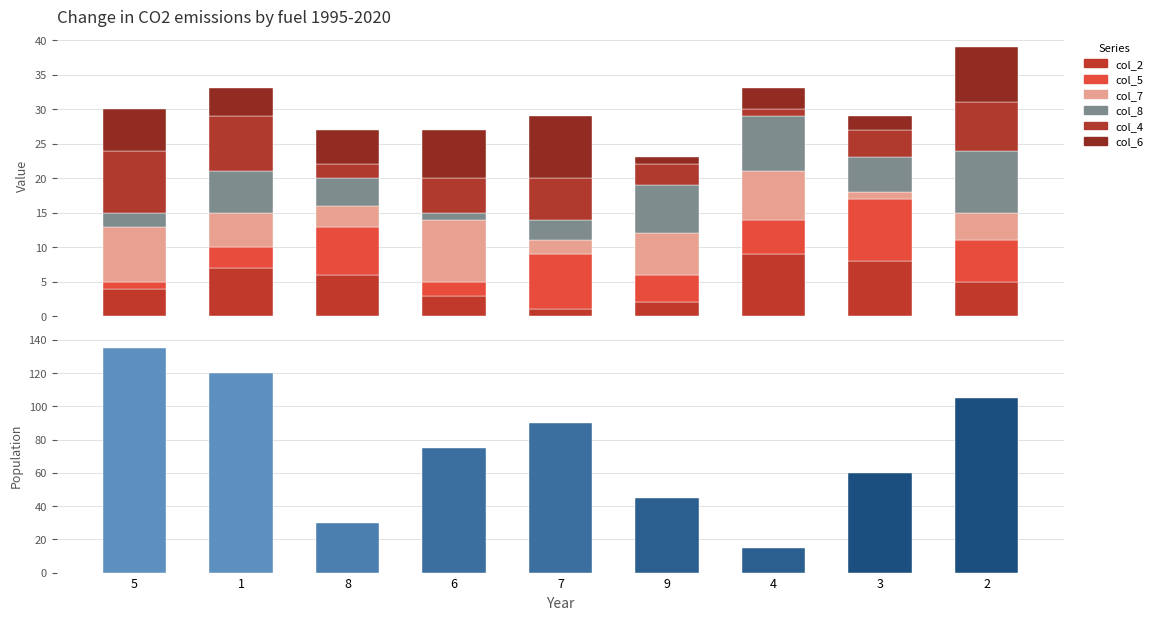

How many bars are there in total?

54